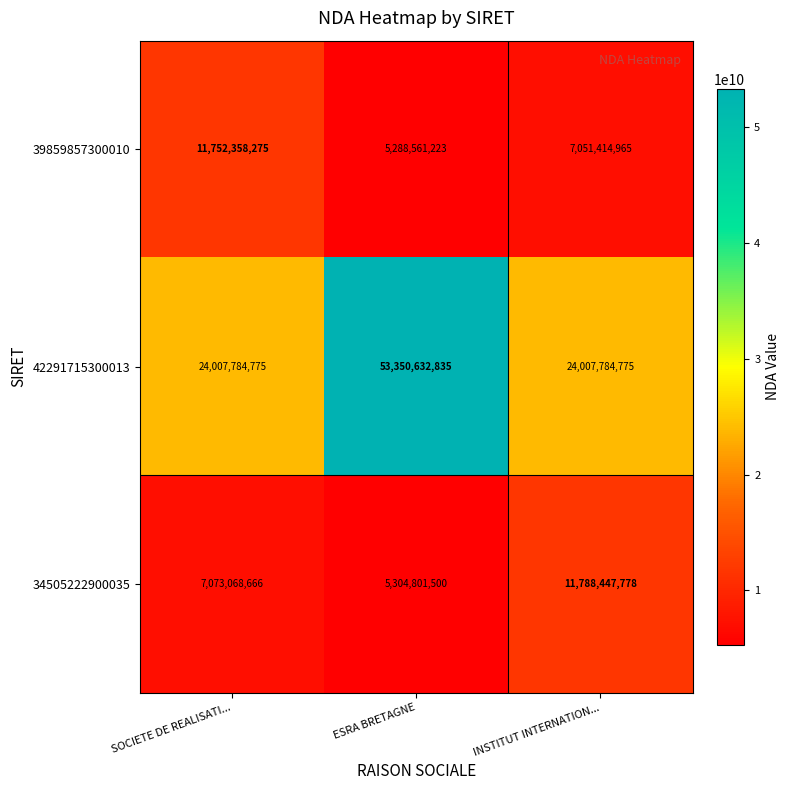

What is the average value of the 39859857300010 series?

8030778154